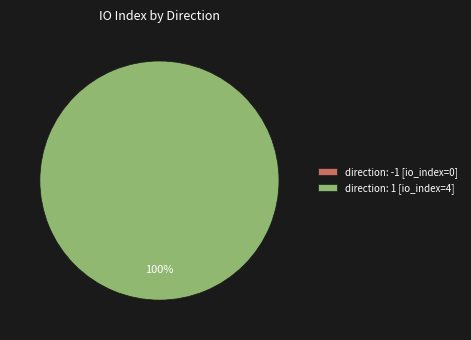

True or false: direction: -1 accounts for 0% of the total.

True